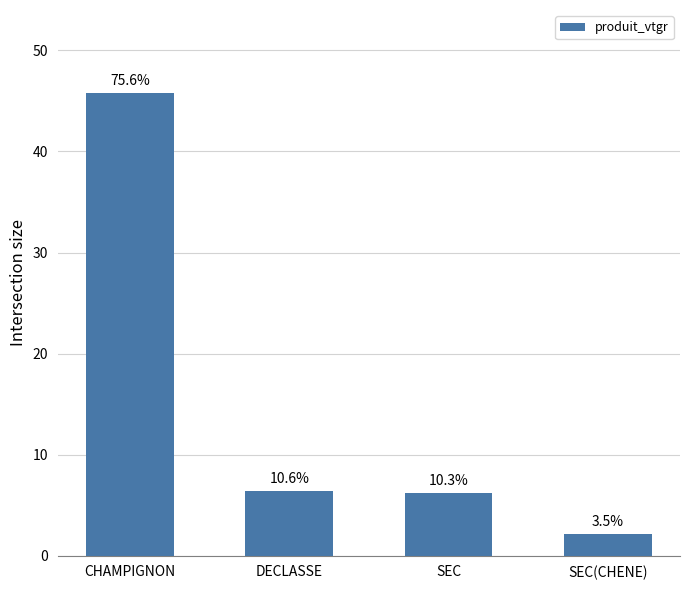

List the labels in order of value, largest first.

CHAMPIGNON, DECLASSE, SEC, SEC(CHENE)